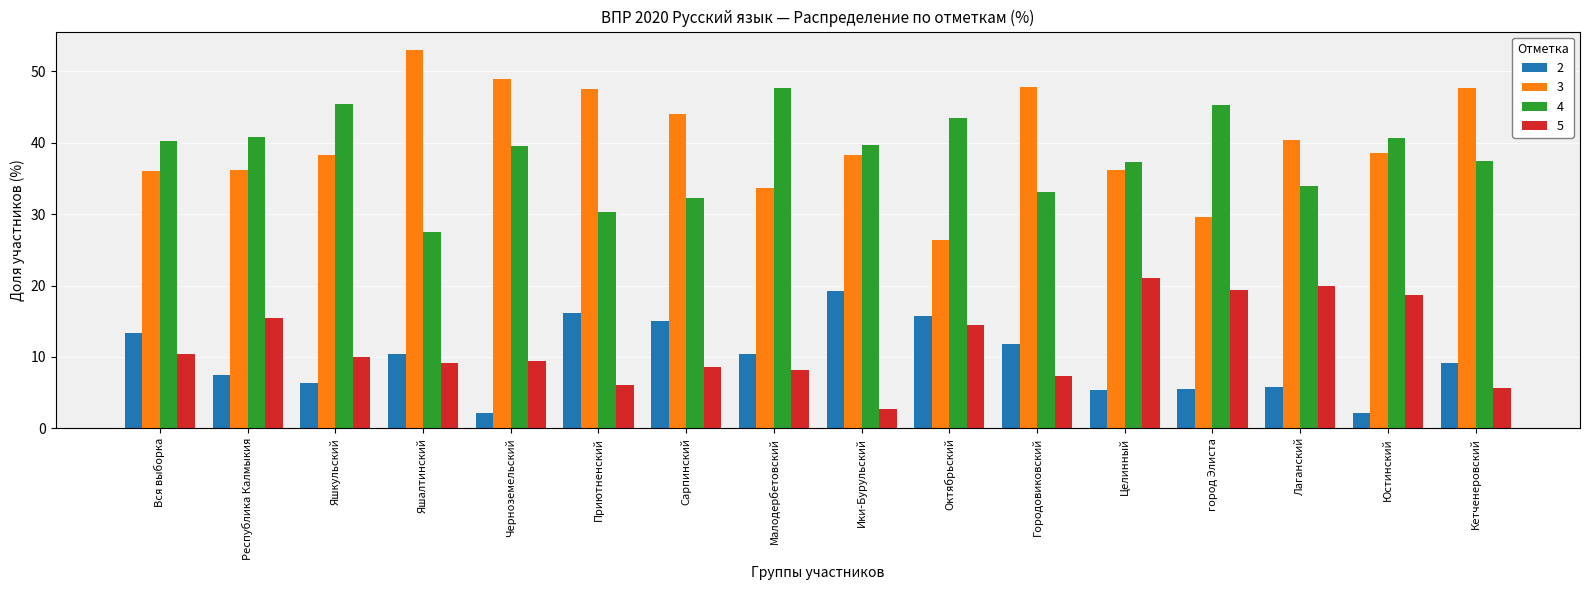

What is the minimum value shown in the chart?

2.1